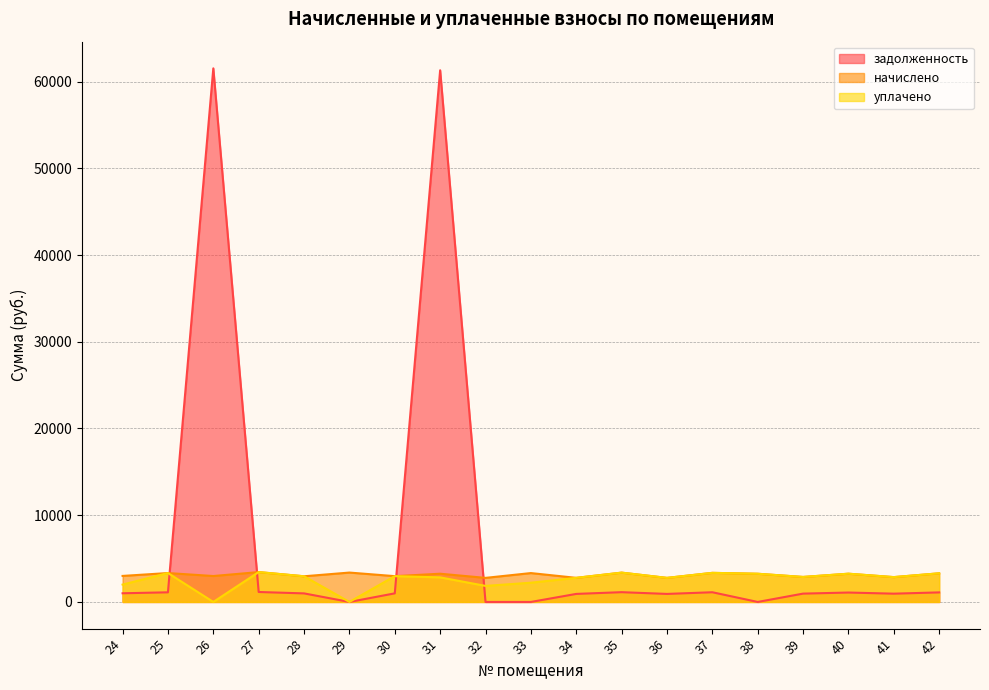

The начислено series shows 704.1 at 25. True or false?

False